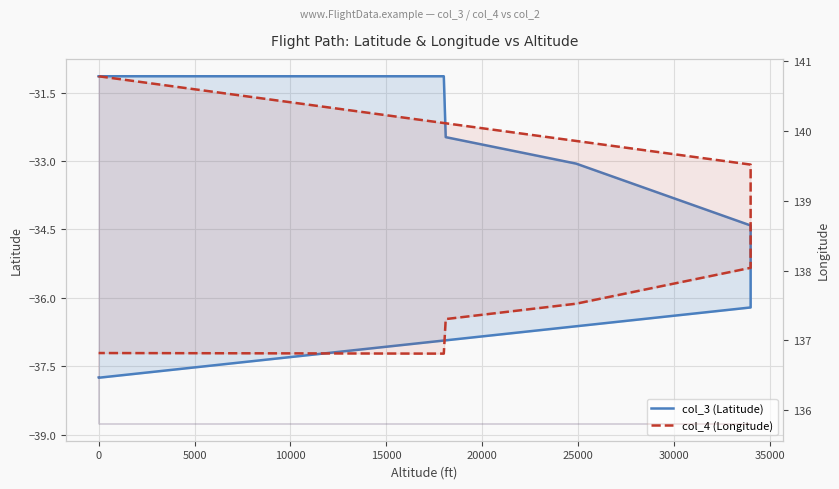

In col_4 (Longitude), how many points are lower than both neighbors (excluding endpoints)?

1